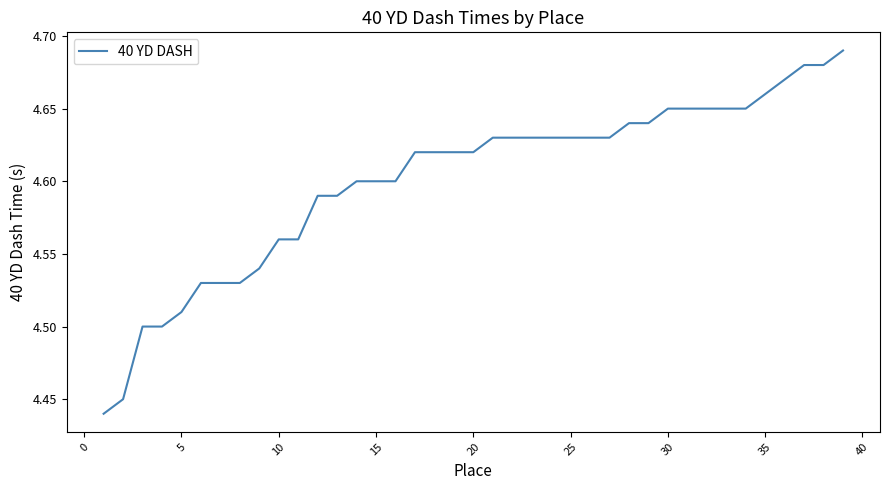

The value at 30 is 7.7. True or false?

False